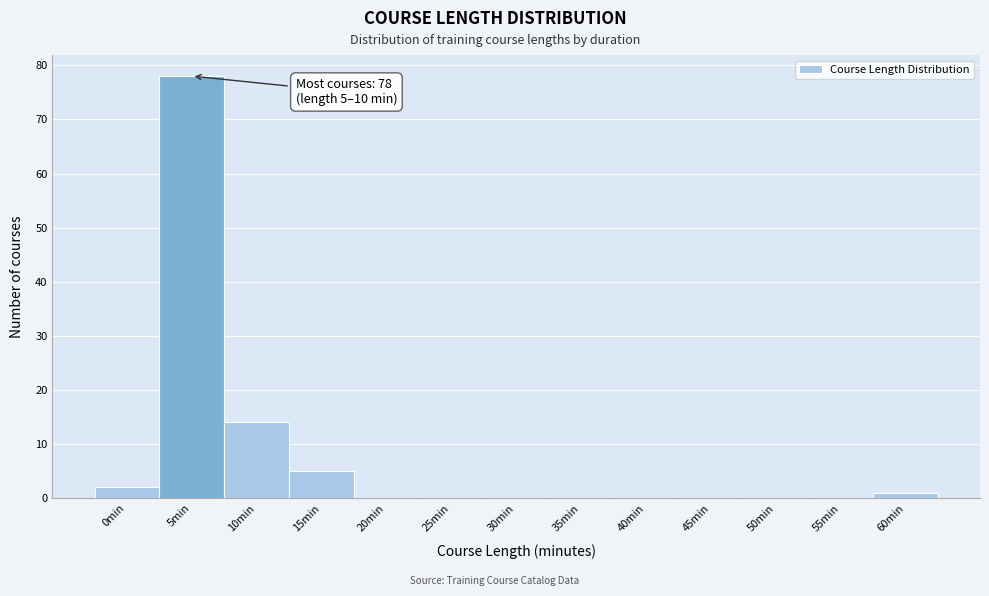

Reading left to right, transcribe all the data shown in this chart.

0min=2	5min=78	10min=14	15min=5	20min=0	25min=0	30min=0	35min=0	40min=0	45min=0	50min=0	55min=0	60min=1